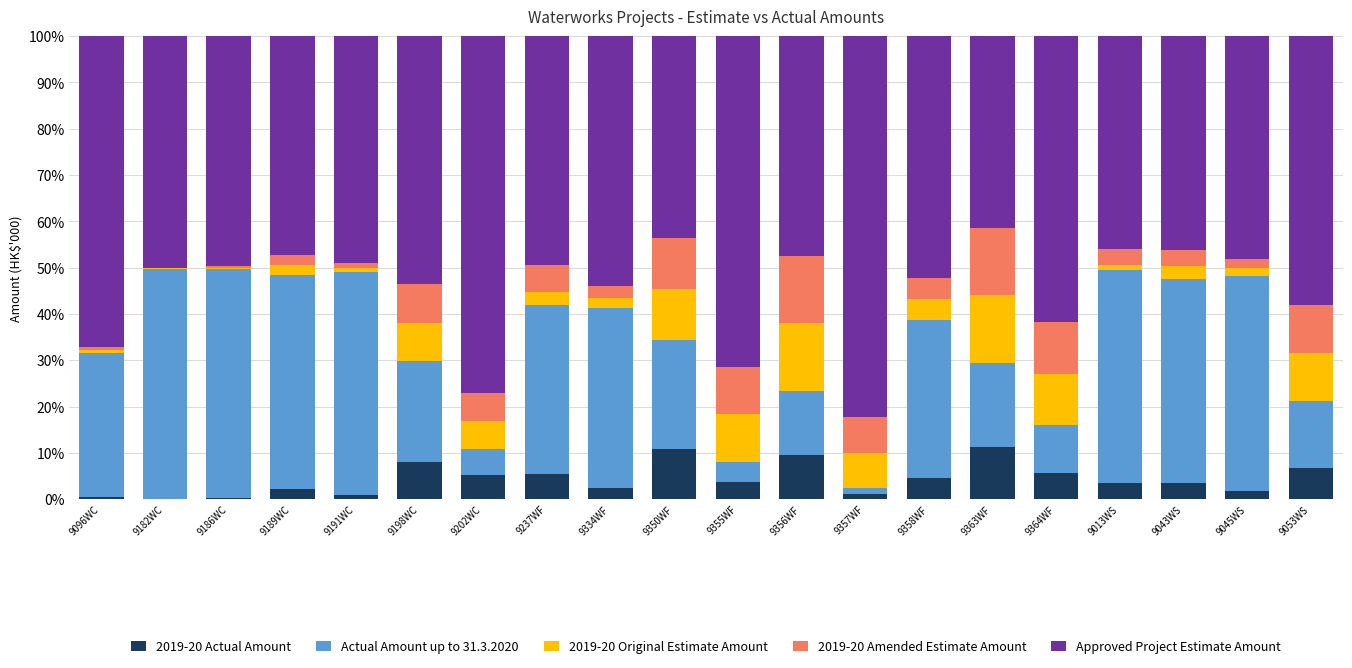

At which category is the sum across all series the highest?

9202WC